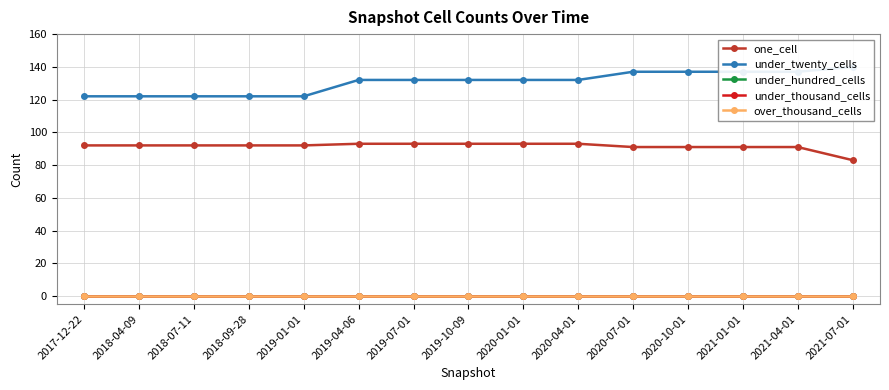

What is the spread (max minus min) of values at 2020-01-01?

132